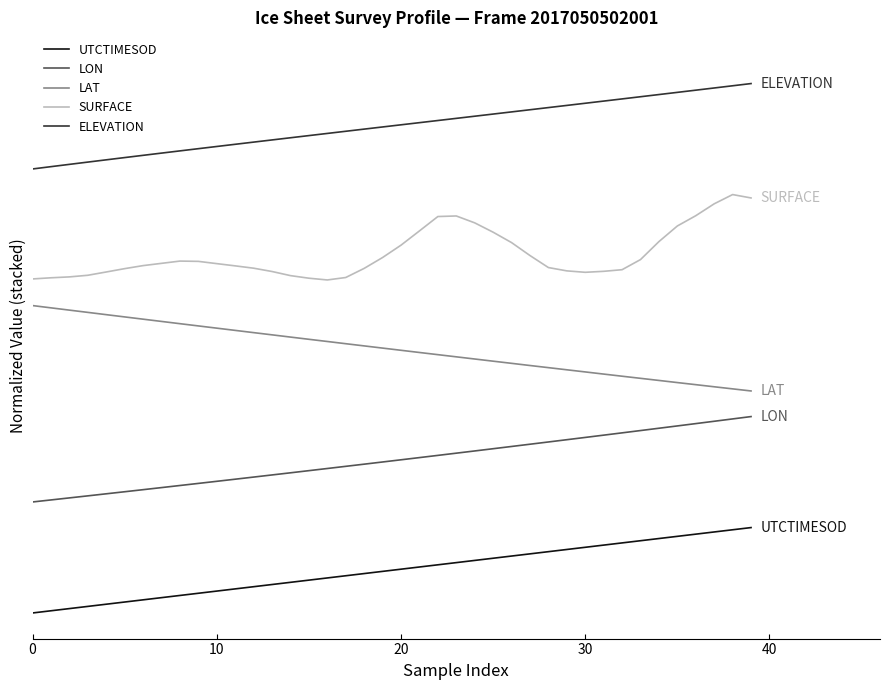

What is the value of the LON point at the 25th from the left?

1.9